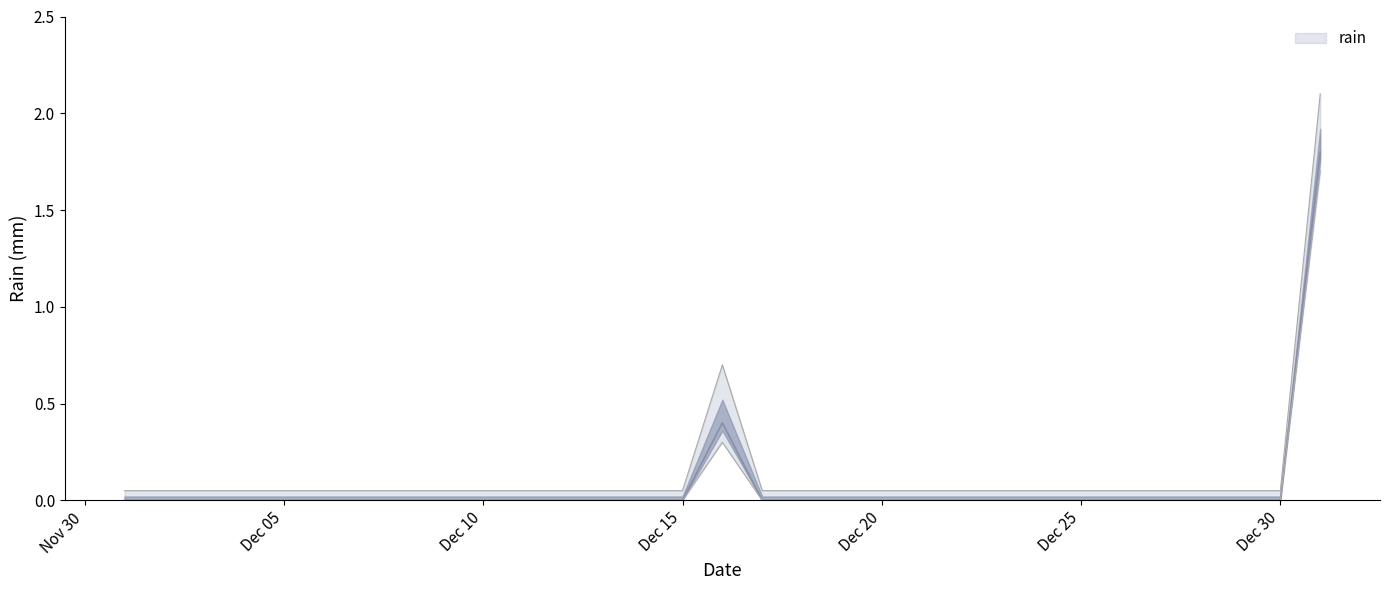

At which label is the value closest to 0?

2016-12-01